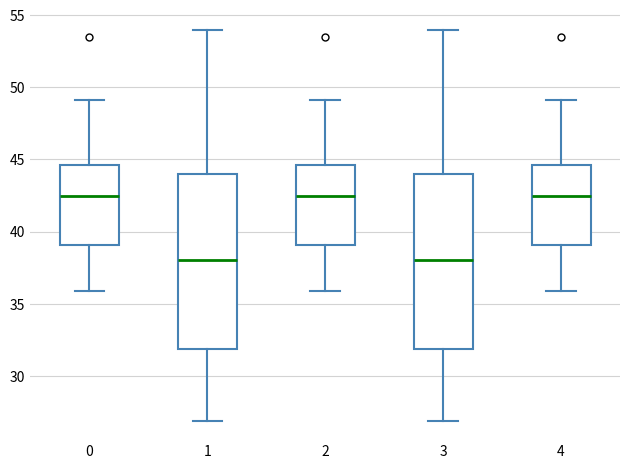

Where does the lower whisker of the box at x = 0 end on the y-axis? The values are not printed on the chart, so give them approximately, as read against the axis.

36.0